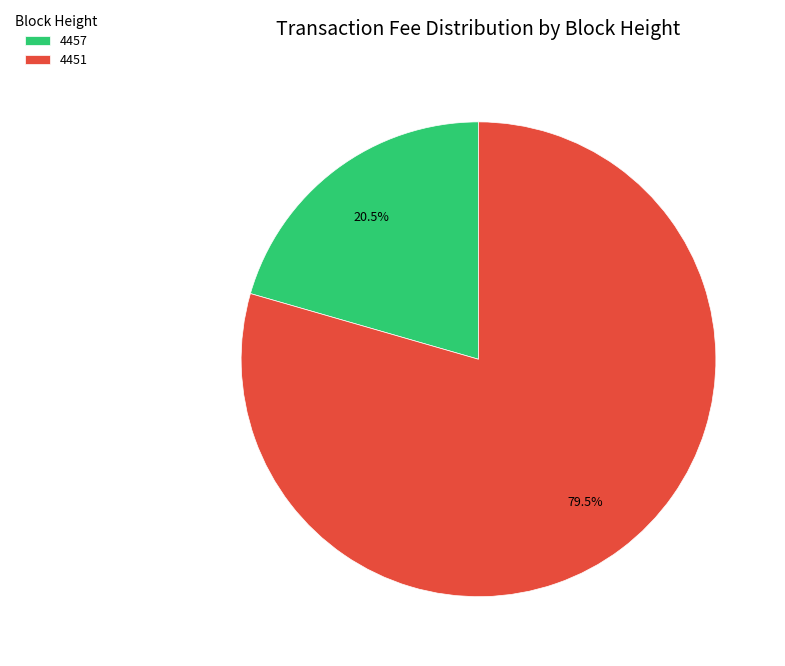

Which slice is the largest?

4451